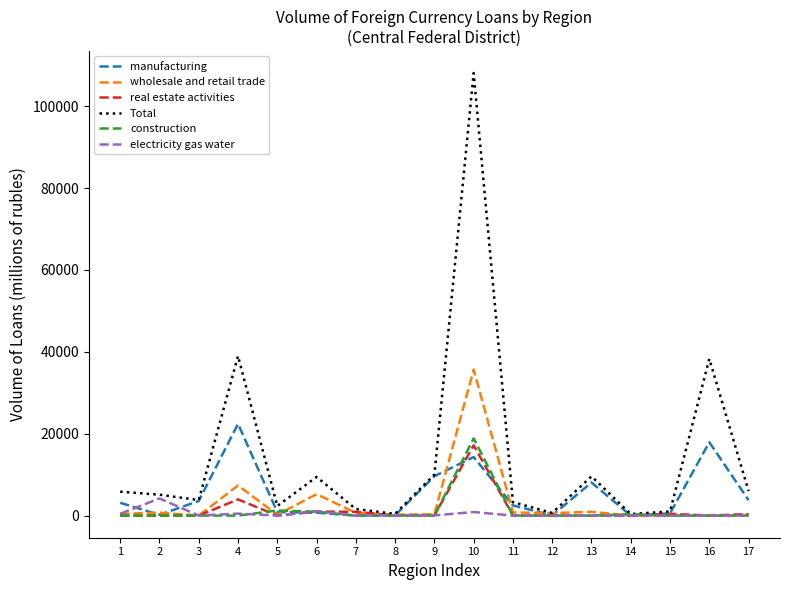

At which category is the sum across all series the highest?

10